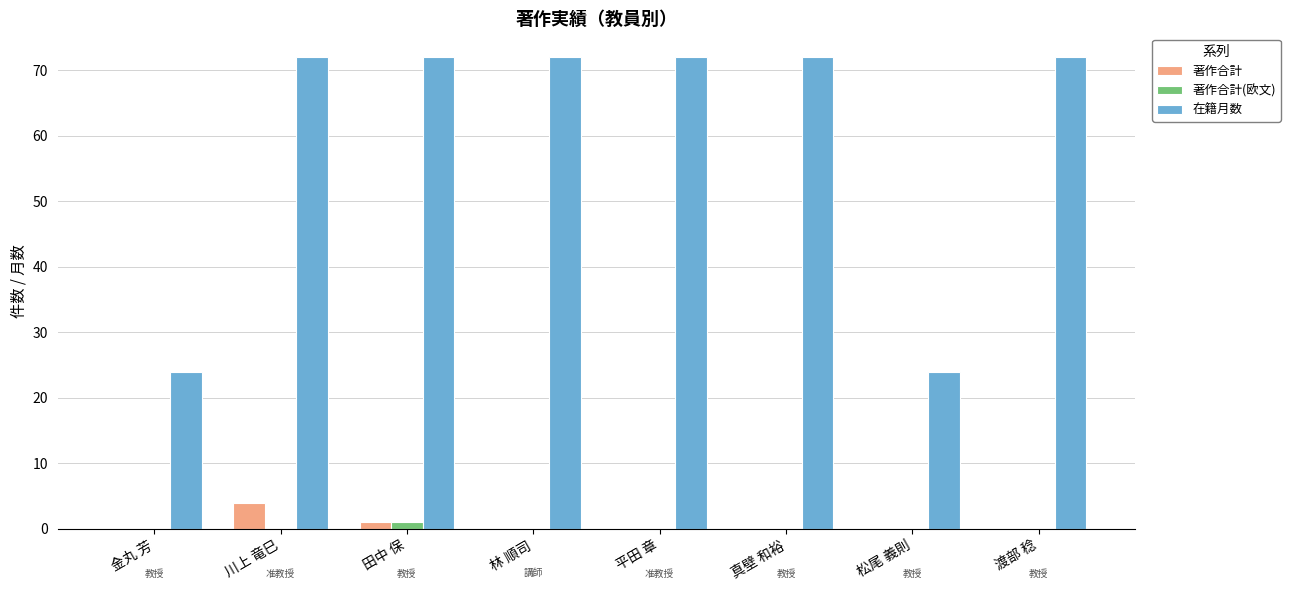

Which series has the largest total across all categories?

在籍月数